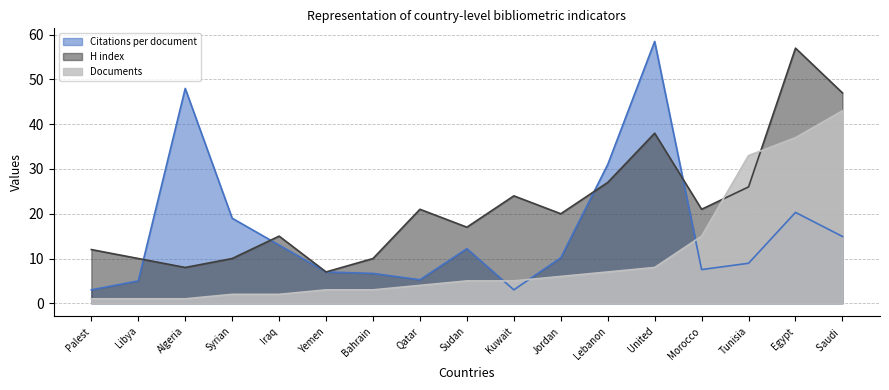

What is the difference between the maximum and minimum values in the Citations per document series?

55.5